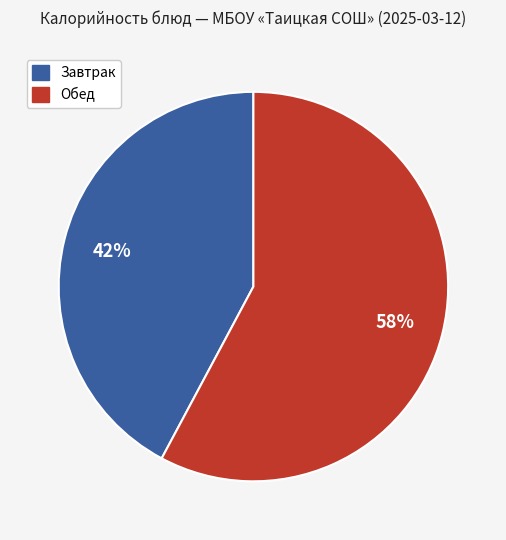

Does any single category account for the majority?

Yes